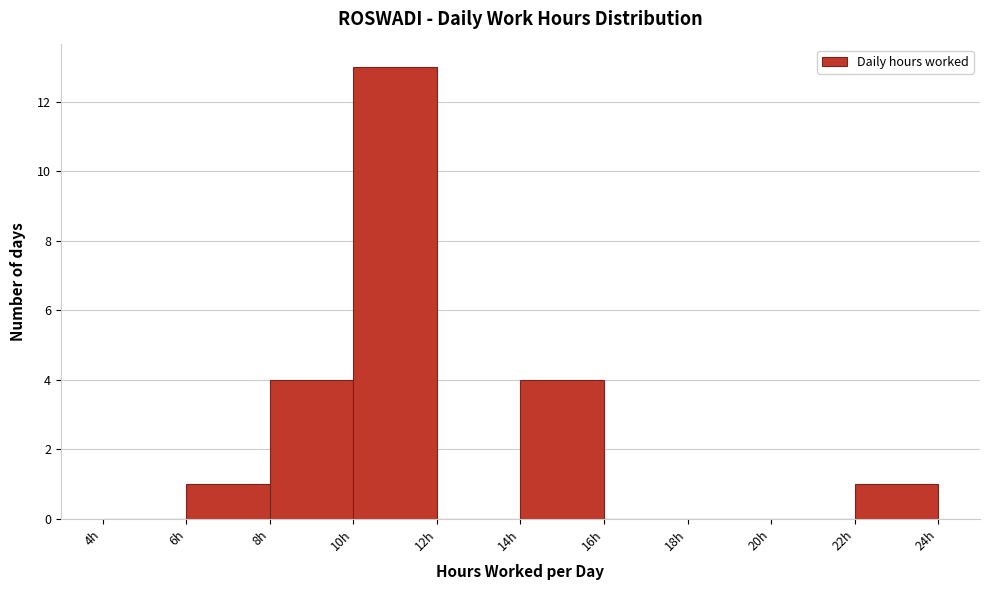

Reading left to right, transcribe this chart: for each bar, give the range it covers on the x-axis and its height. The values are not printed on the chart, so give them approximately, as read against the axis.

4 to 6: 0
6 to 8: 1
8 to 10: 4
10 to 12: 13
12 to 14: 0
14 to 16: 4
16 to 18: 0
18 to 20: 0
20 to 22: 0
22 to 24: 1